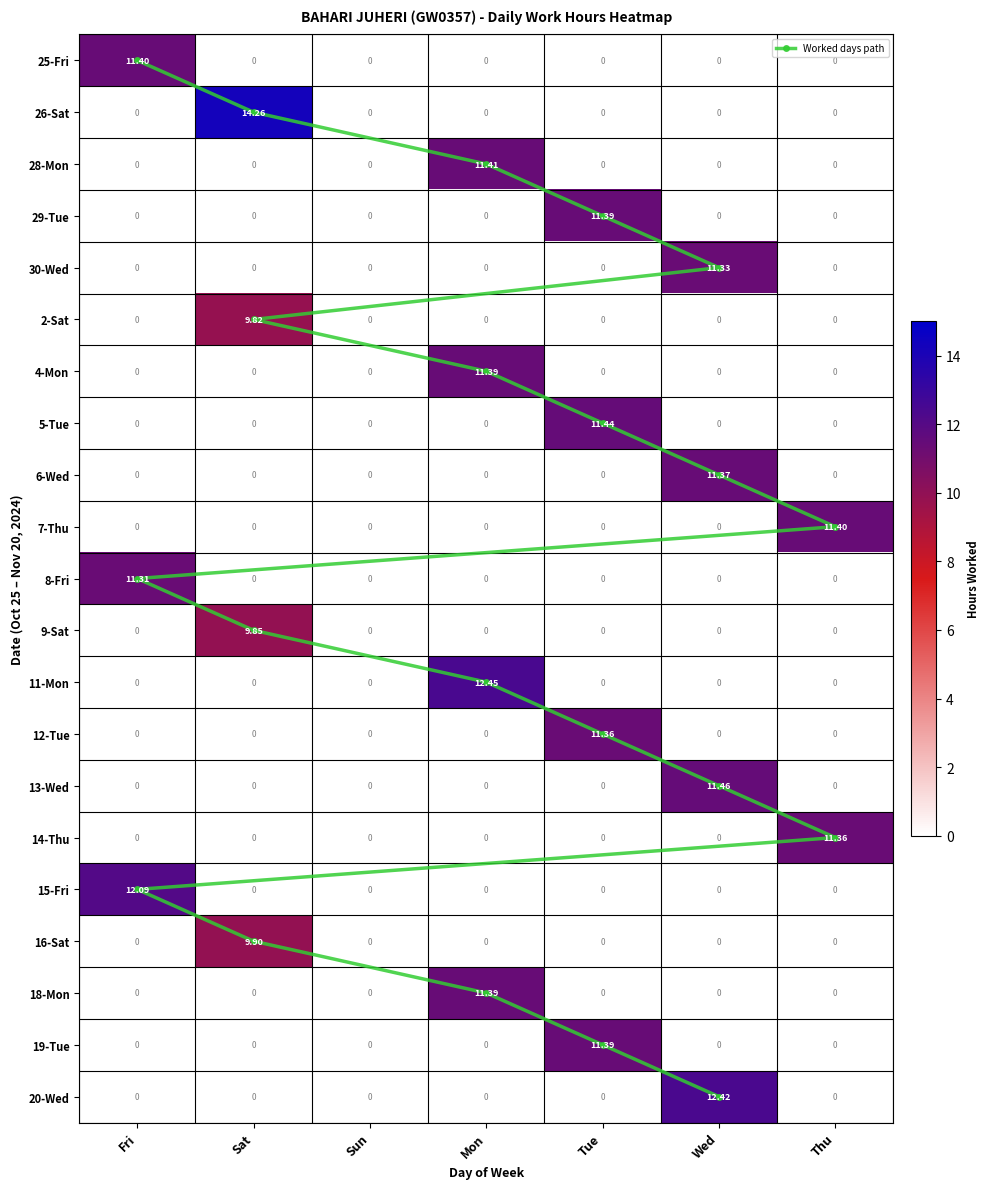

What is the difference between the maximum and minimum values in the 28 series?

11.4